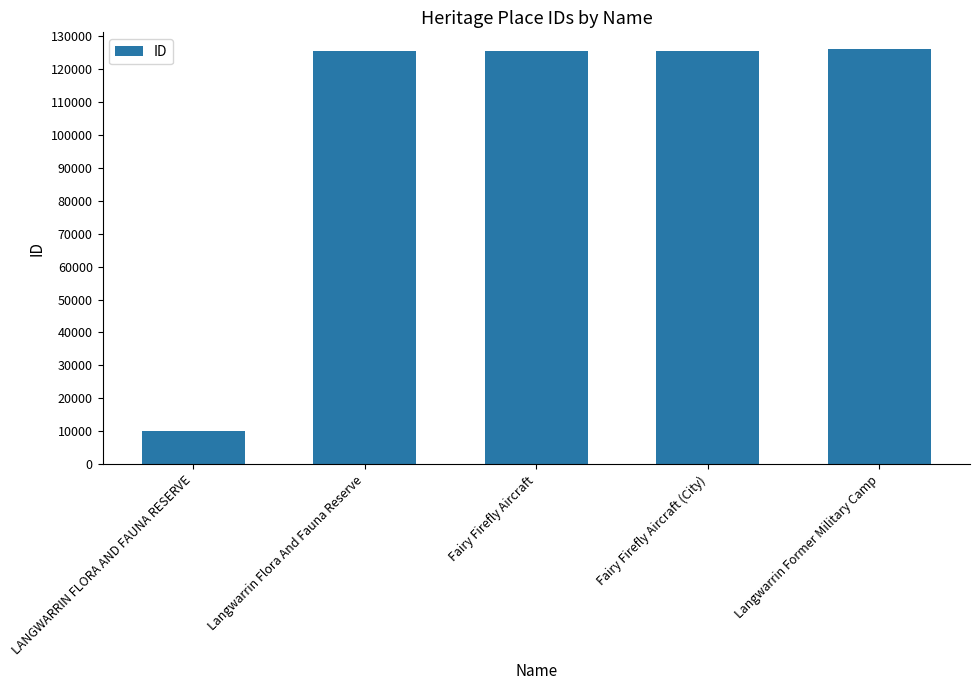

What is the label of the 4th bar from the left?

Fairy Firefly Aircraft (City)